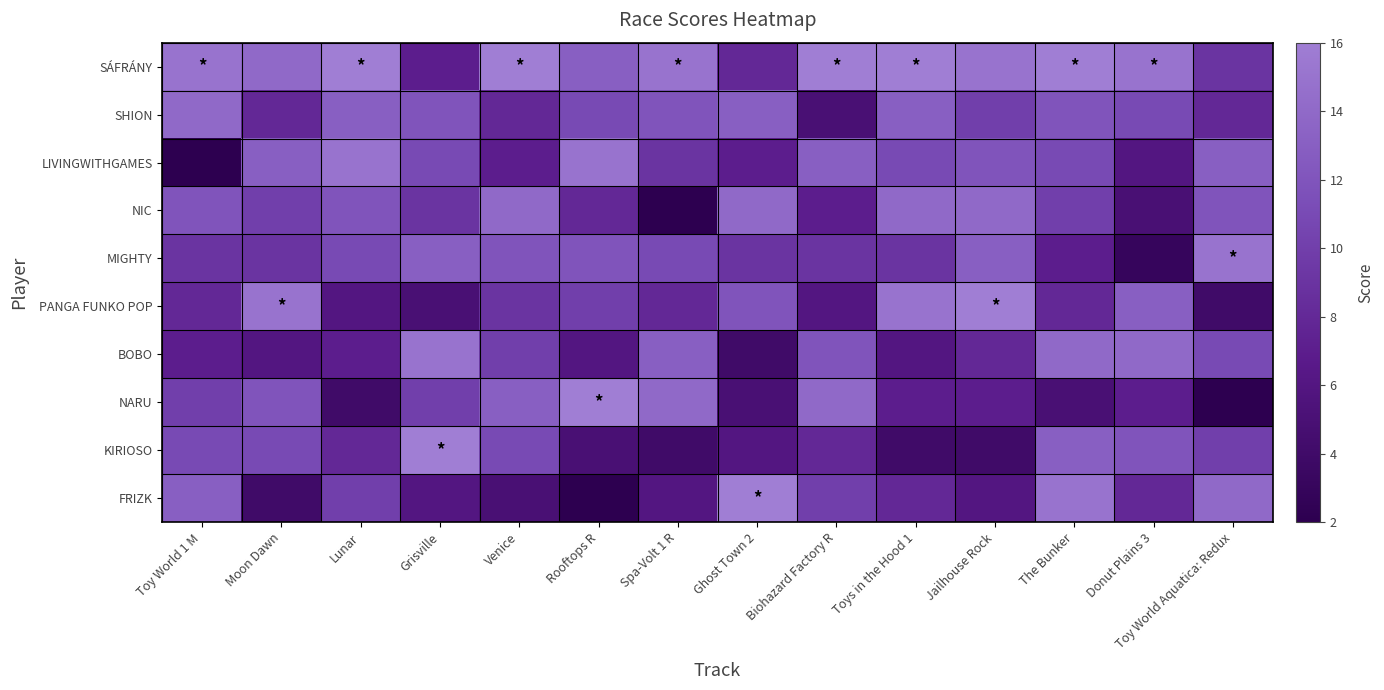

At how many categories does at least one series exceed 14?

14